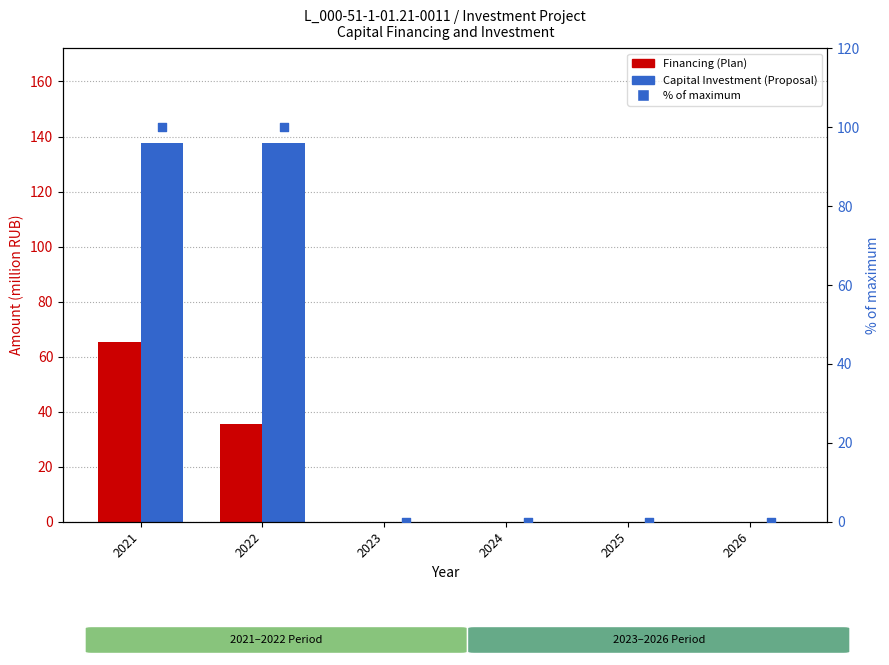

Which series reaches the maximum Y coordinate?

Capital Investment (Proposal)